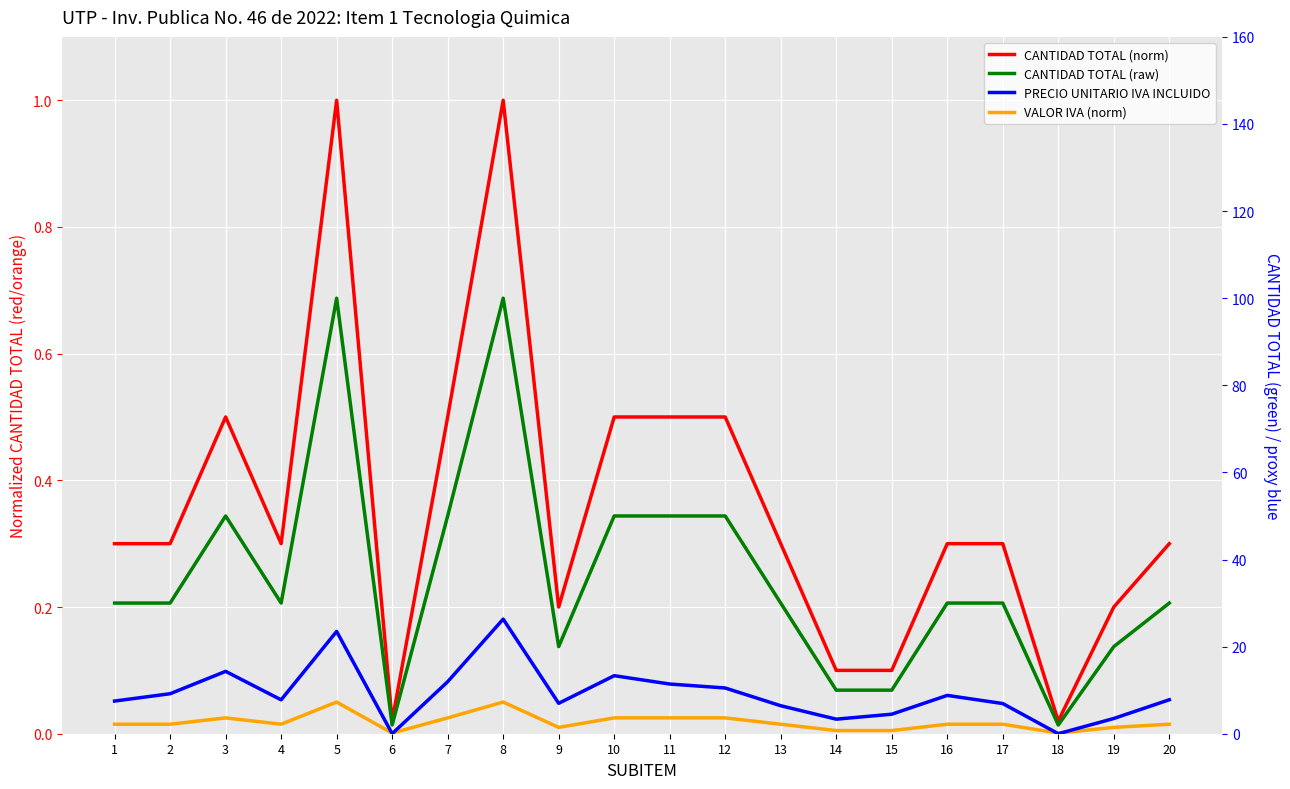

What is the difference between the highest and lowest values at 4?

30.0